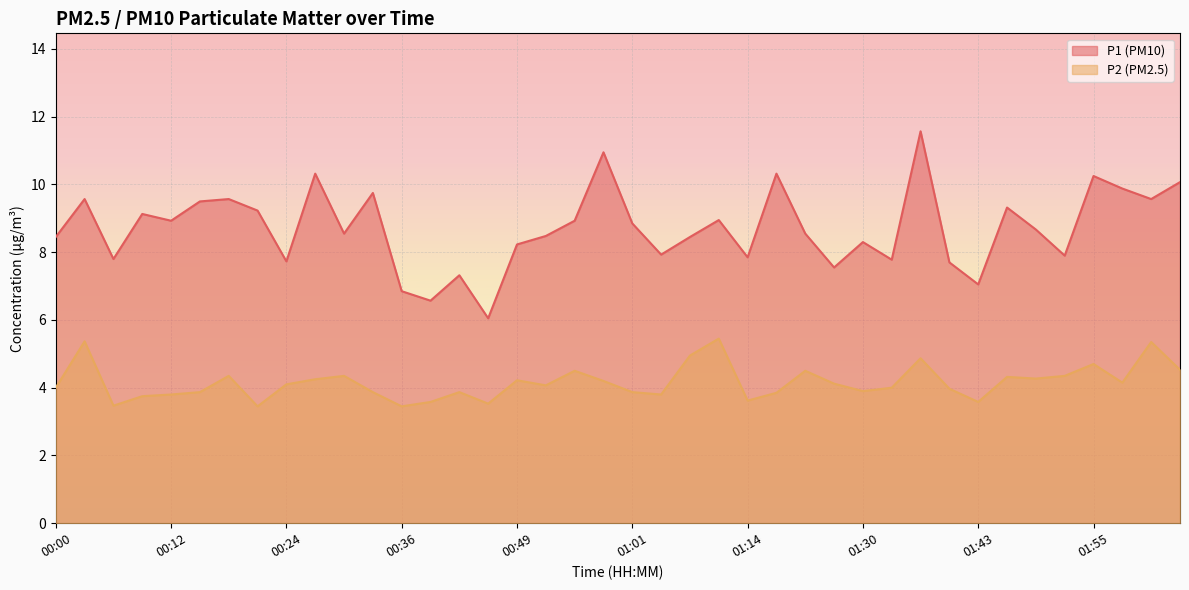

Rank the categories by P1 value from lowest to highest.

00:46, 00:39, 00:36, 01:43, 00:43, 01:23, 01:40, 00:24, 01:33, 00:06, 01:14, 01:52, 01:04, 00:49, 01:30, 00:00, 01:07, 00:52, 00:30, 01:20, 01:49, 01:01, 00:12, 00:55, 01:10, 00:09, 00:21, 01:46, 00:15, 00:03, 00:18, 02:01, 00:33, 01:58, 02:04, 01:55, 00:27, 01:17, 00:58, 01:36